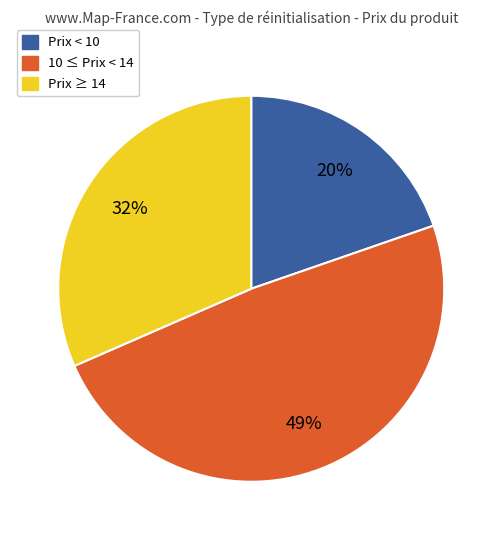

To the nearest percent, what is the difference between the largest and smallest slice percentages?

29%